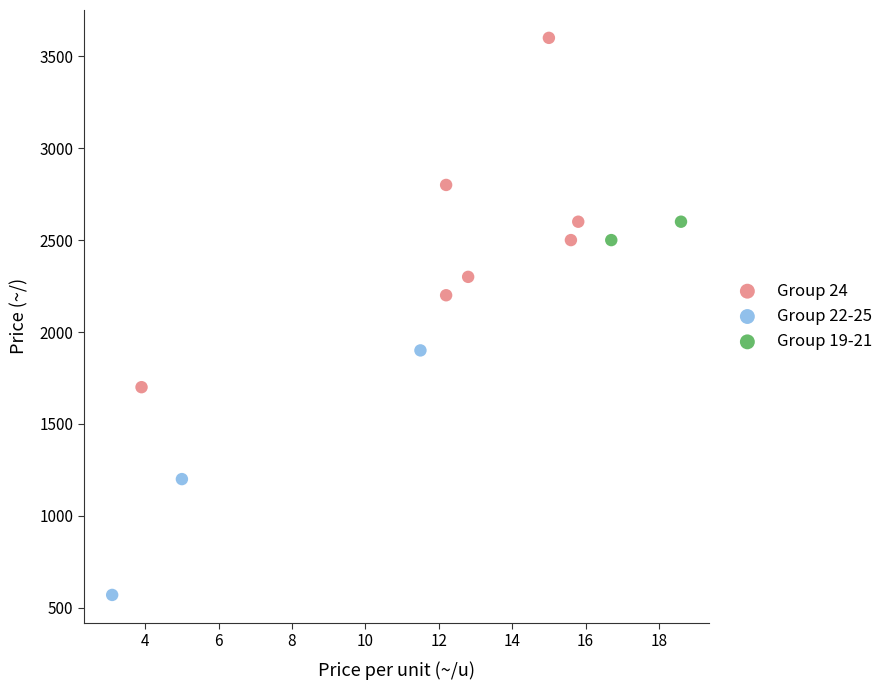

What are all the series names shown in the legend?

Group 24, Group 22-25, Group 19-21